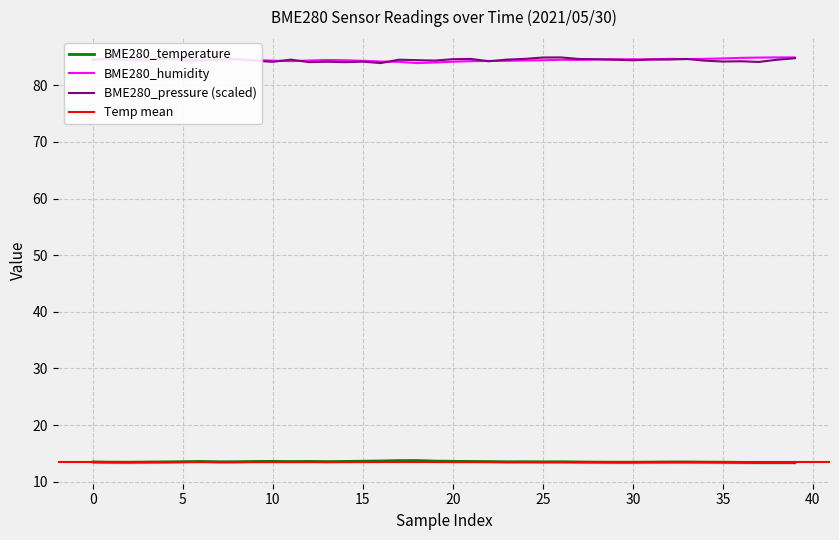

True or false: BME280_pressure (scaled) and BME280_temperature intersect in this chart.

False